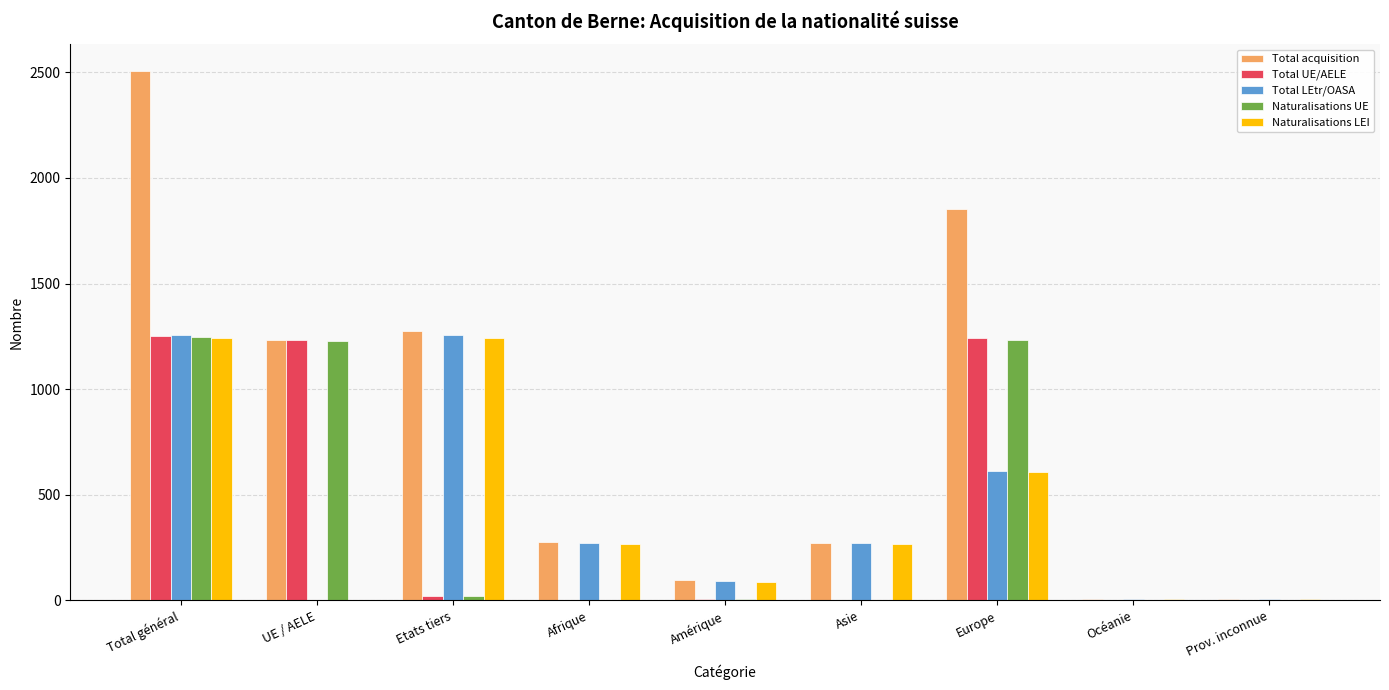

What is the sum of all Naturalisations UE values?

3738